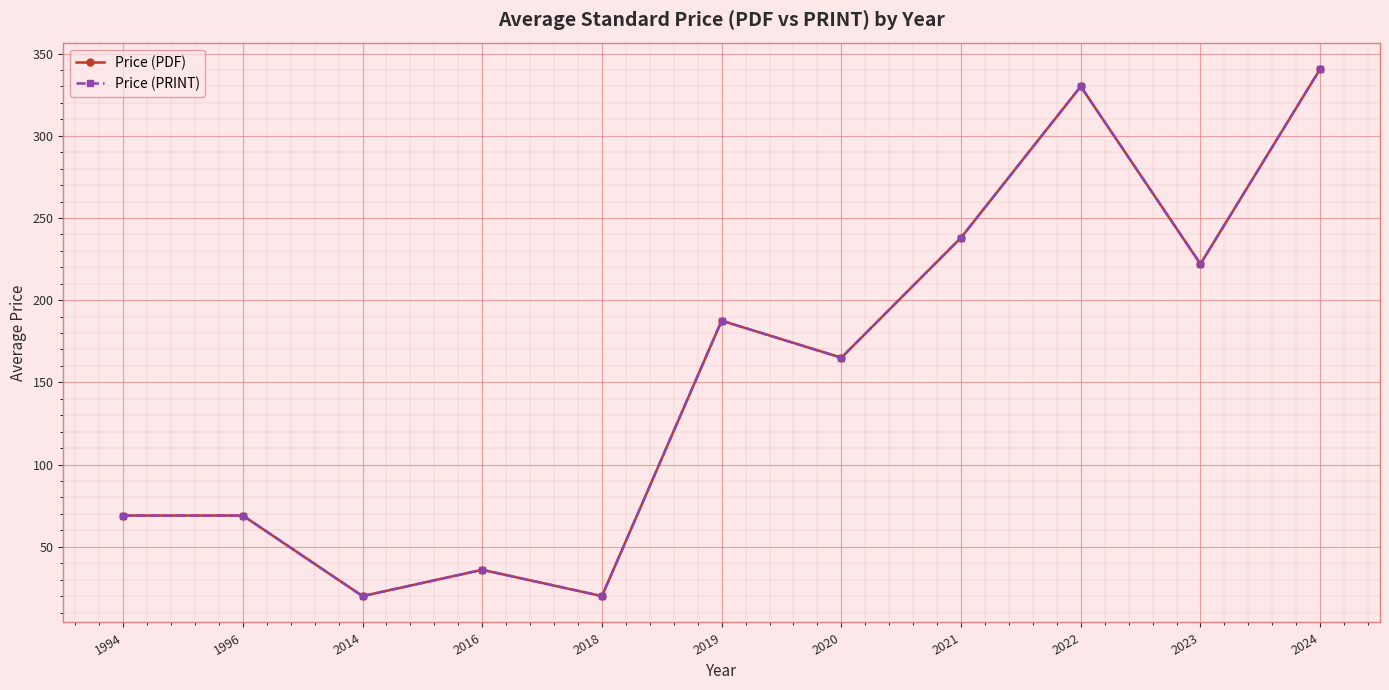

Is this an area chart (filled region under the line)?

No